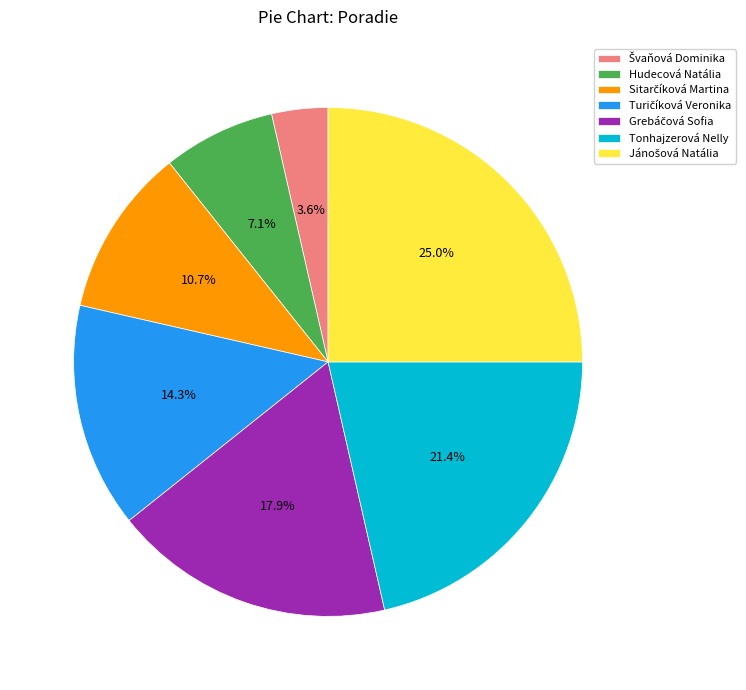

How much of the chart is everything except Hudecová Natália?

92.9%